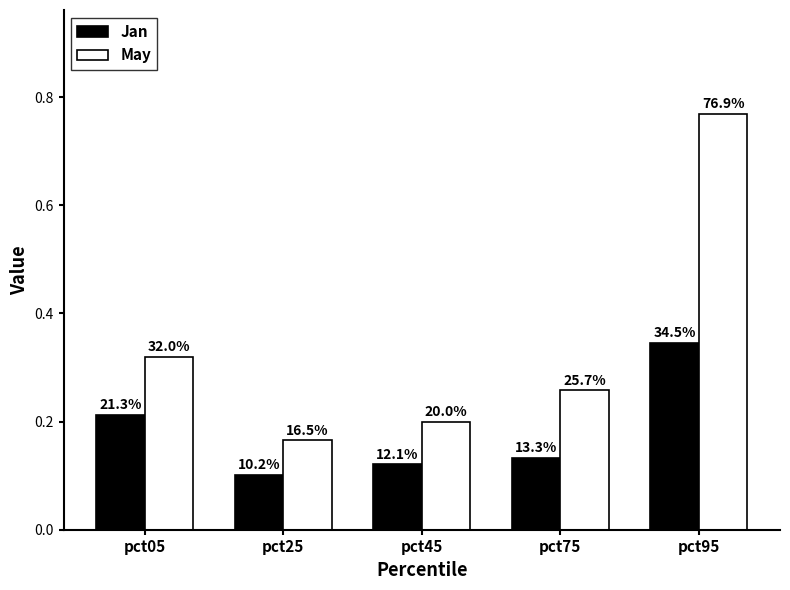

What are all the series names shown in the legend?

Jan, May